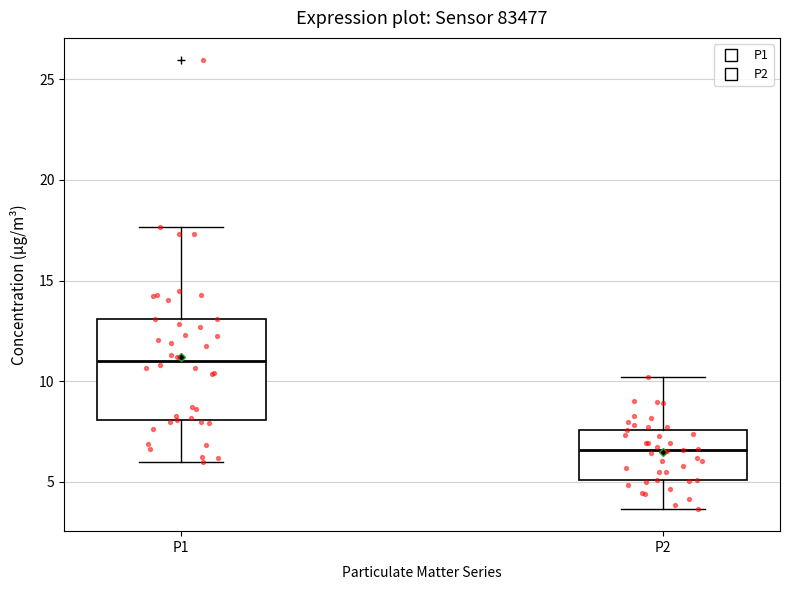

Which box is the tallest, from its lower edge to its upper edge?

P1